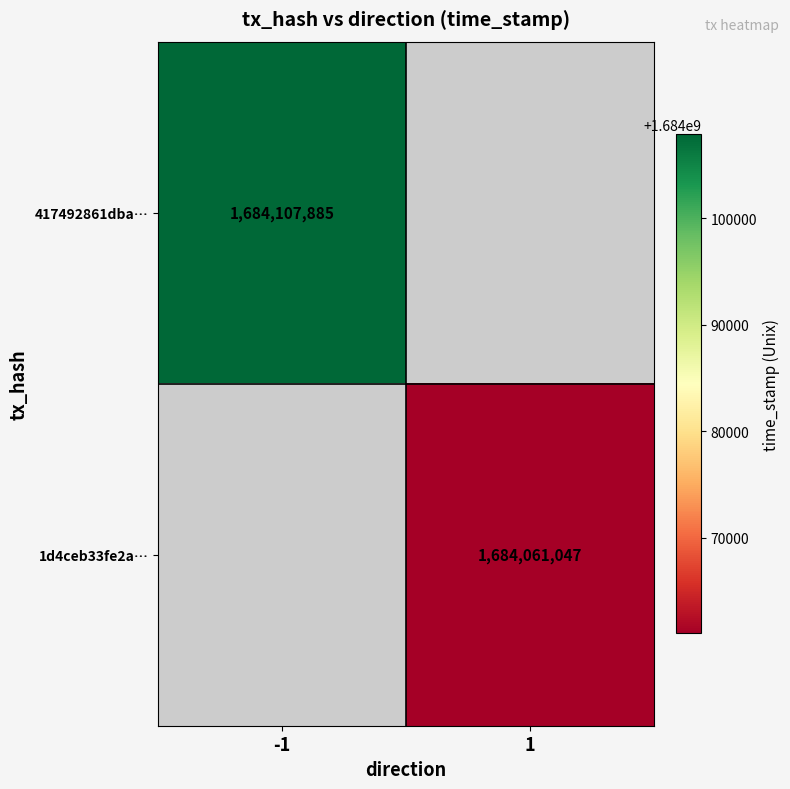

At how many categories does at least one series exceed 1684086007?

1